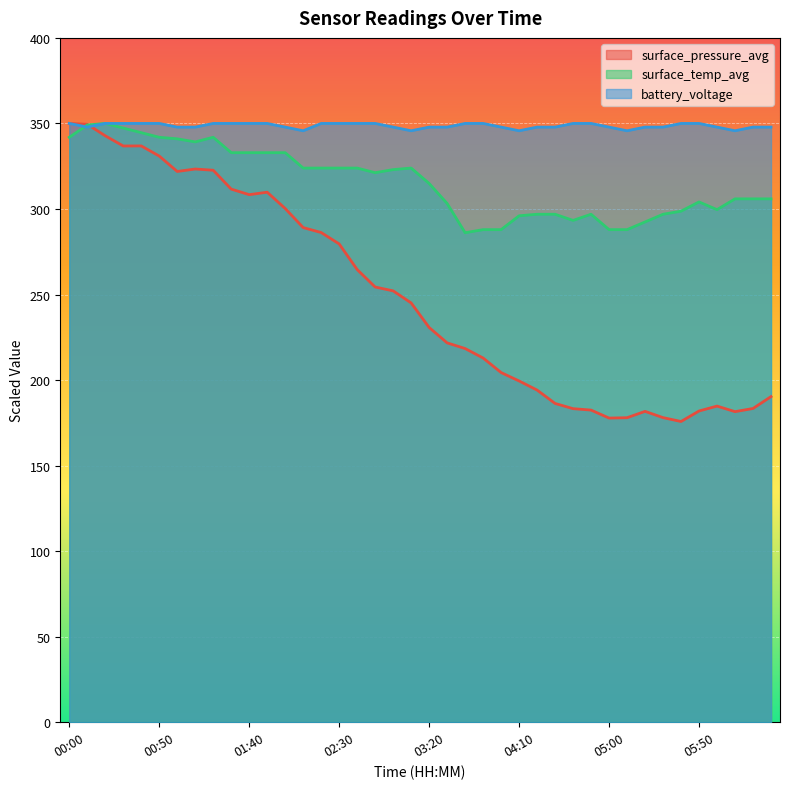

Which series ends up on top after the final intersection of battery_voltage and surface_pressure_avg?

battery_voltage